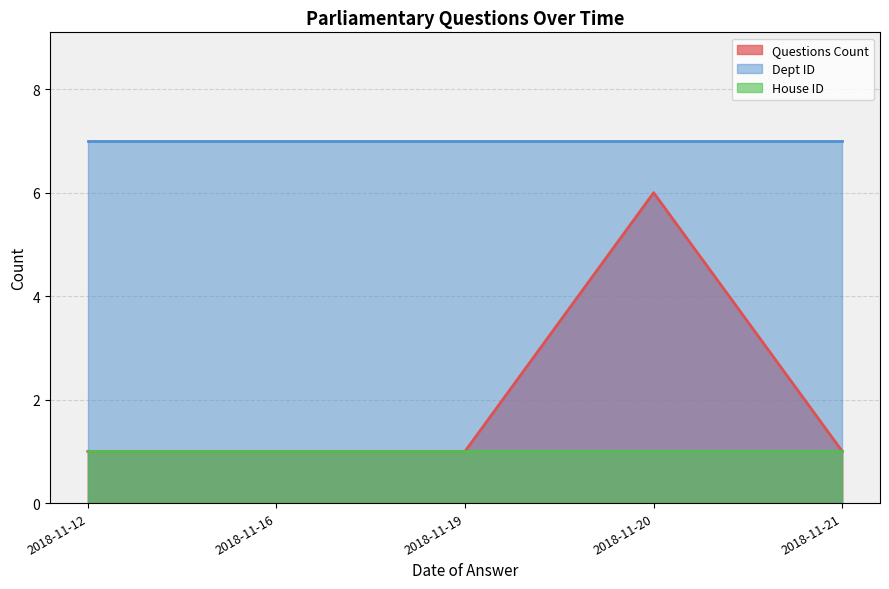

Rank the series by their maximum value, from highest to lowest.

Dept ID, Questions Count, House ID